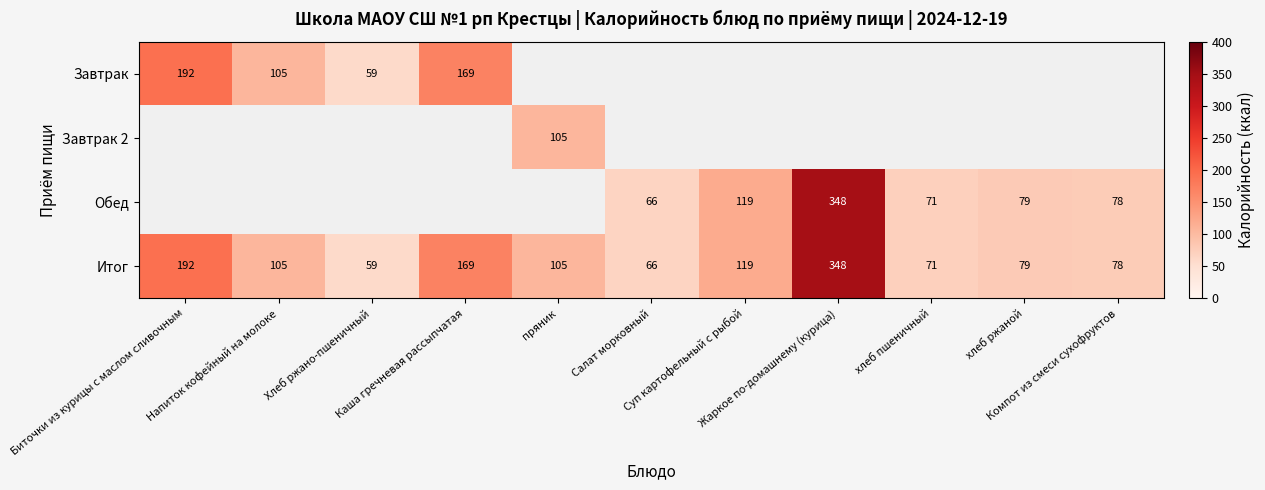

Is it true that Завтрак equals 164.2 at Напиток кофейный на молоке?

False